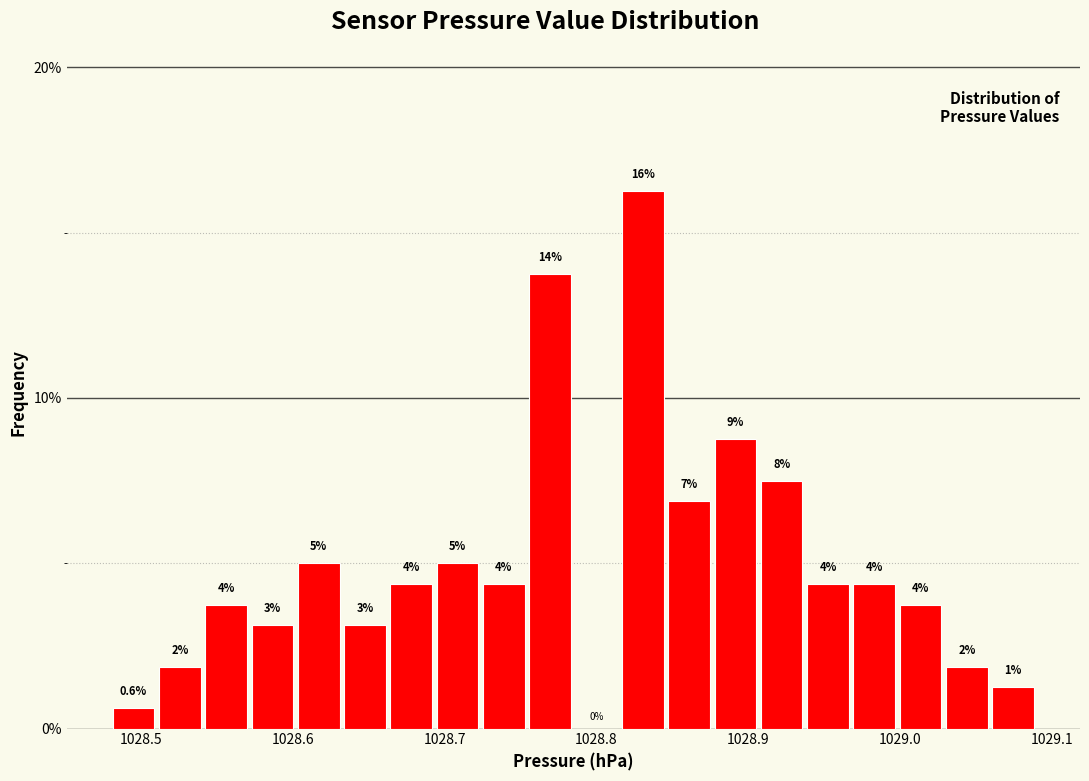

Read against the x-axis, roughly where is the centre of the tallest bar?

1028.83